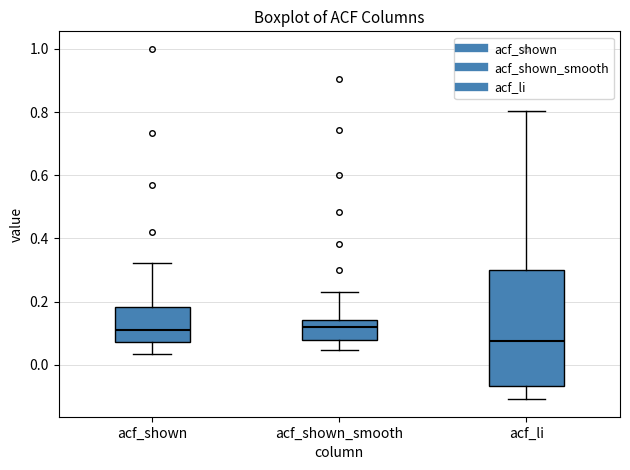

Reading left to right, transcribe this box plot: for each box, give where its median line is, the range the box spans, and where its two whiskers end, as read against the y-axis. The values are not printed on the chart, so give them approximately, as read against the axis.

acf_shown: median 0.12, box 0.08 to 0.18, whiskers 0.04 to 0.32
acf_shown_smooth: median 0.12, box 0.08 to 0.14, whiskers 0.04 to 0.24
acf_li: median 0.08, box -0.06 to 0.30, whiskers -0.10 to 0.80